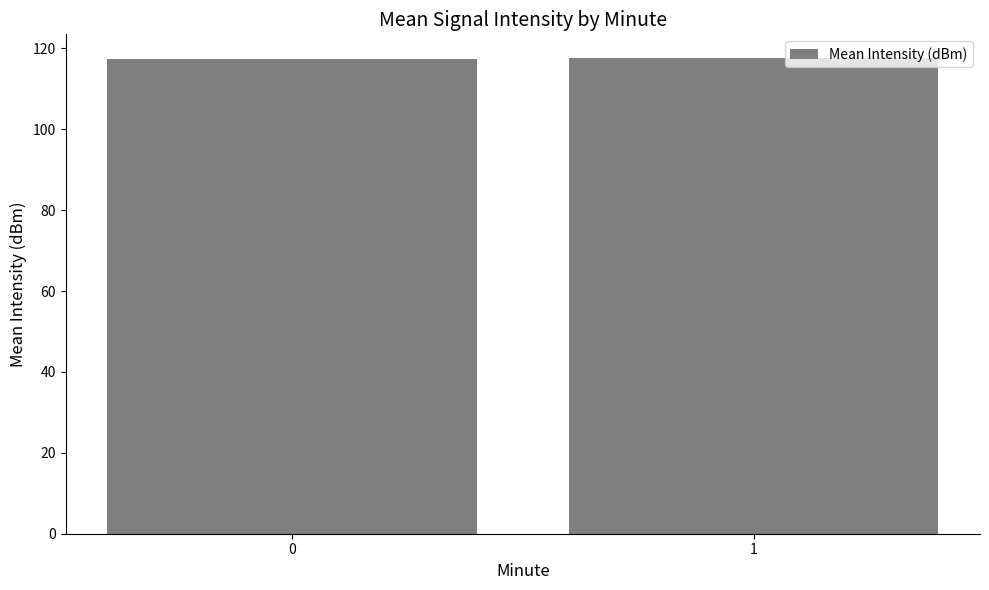

What is the smallest value displayed?

117.4